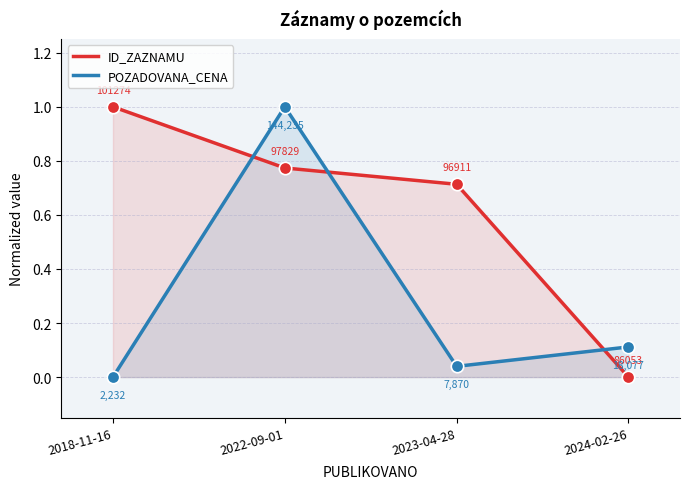

Which series contains the highest Y value?

ID_ZAZNAMU